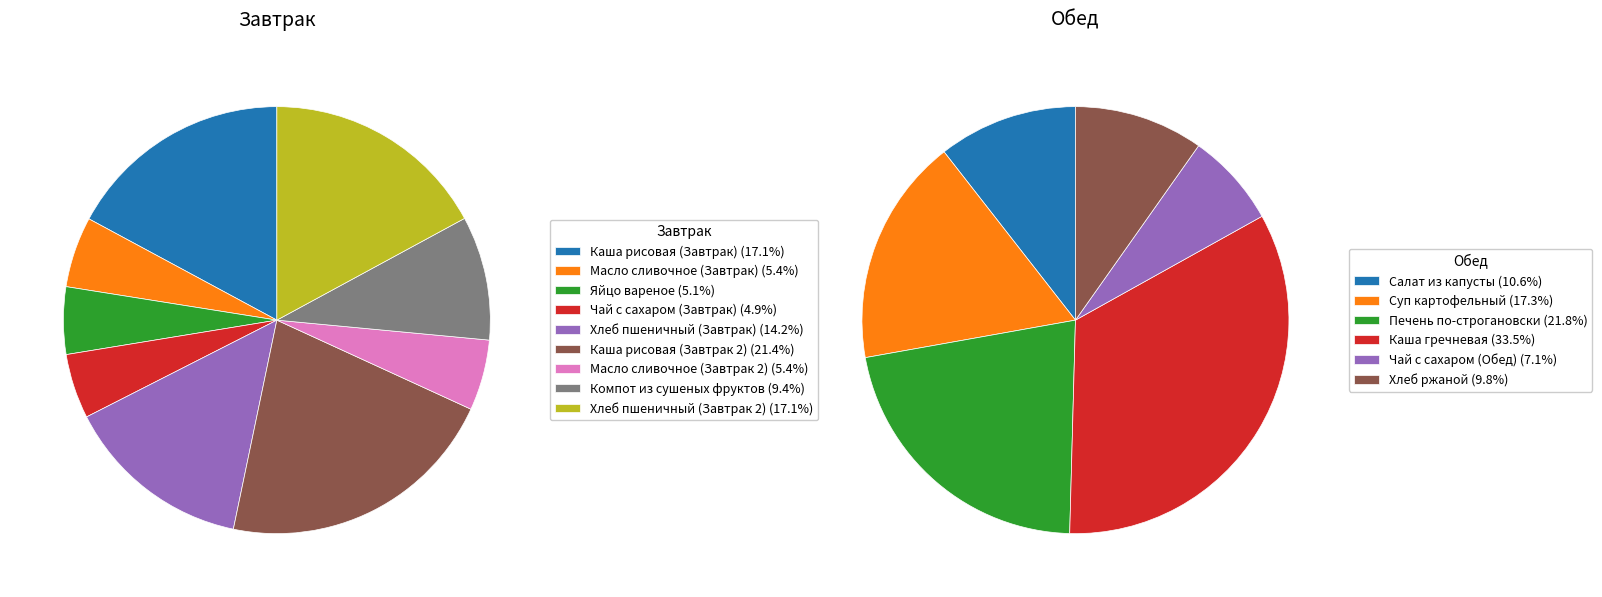

What is the ratio of the value at Масло сливочное (Завтрак) to the value at Яйцо вареное?

1.1